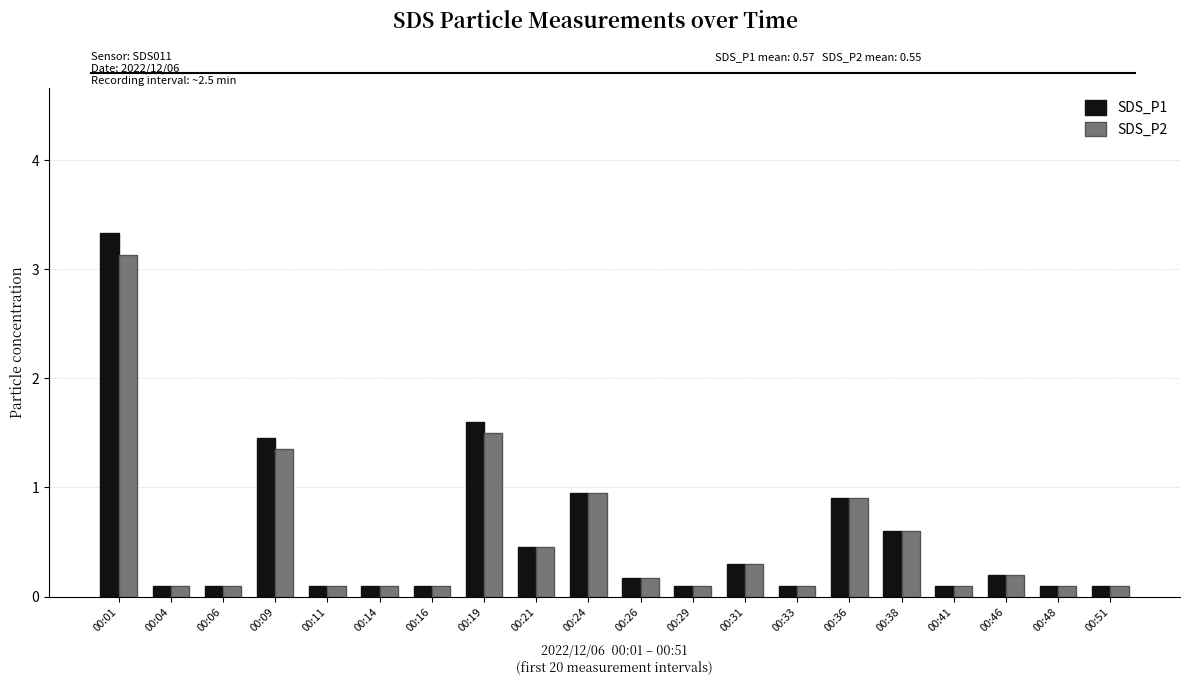

What is the greatest value displayed?

3.3